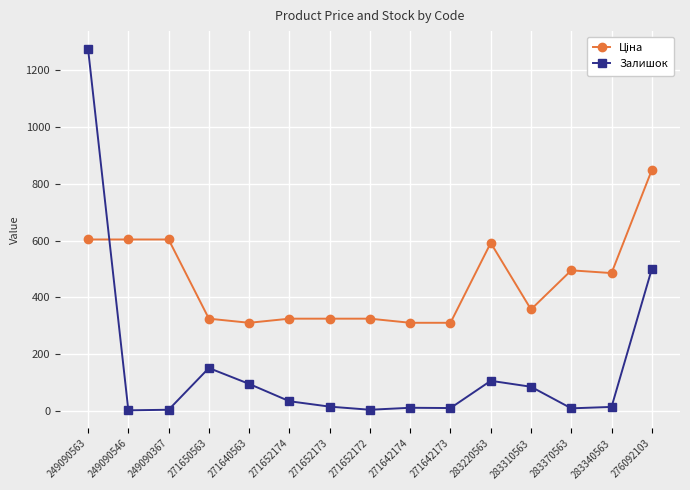

What is the total value across all series at 271650563?

475.8